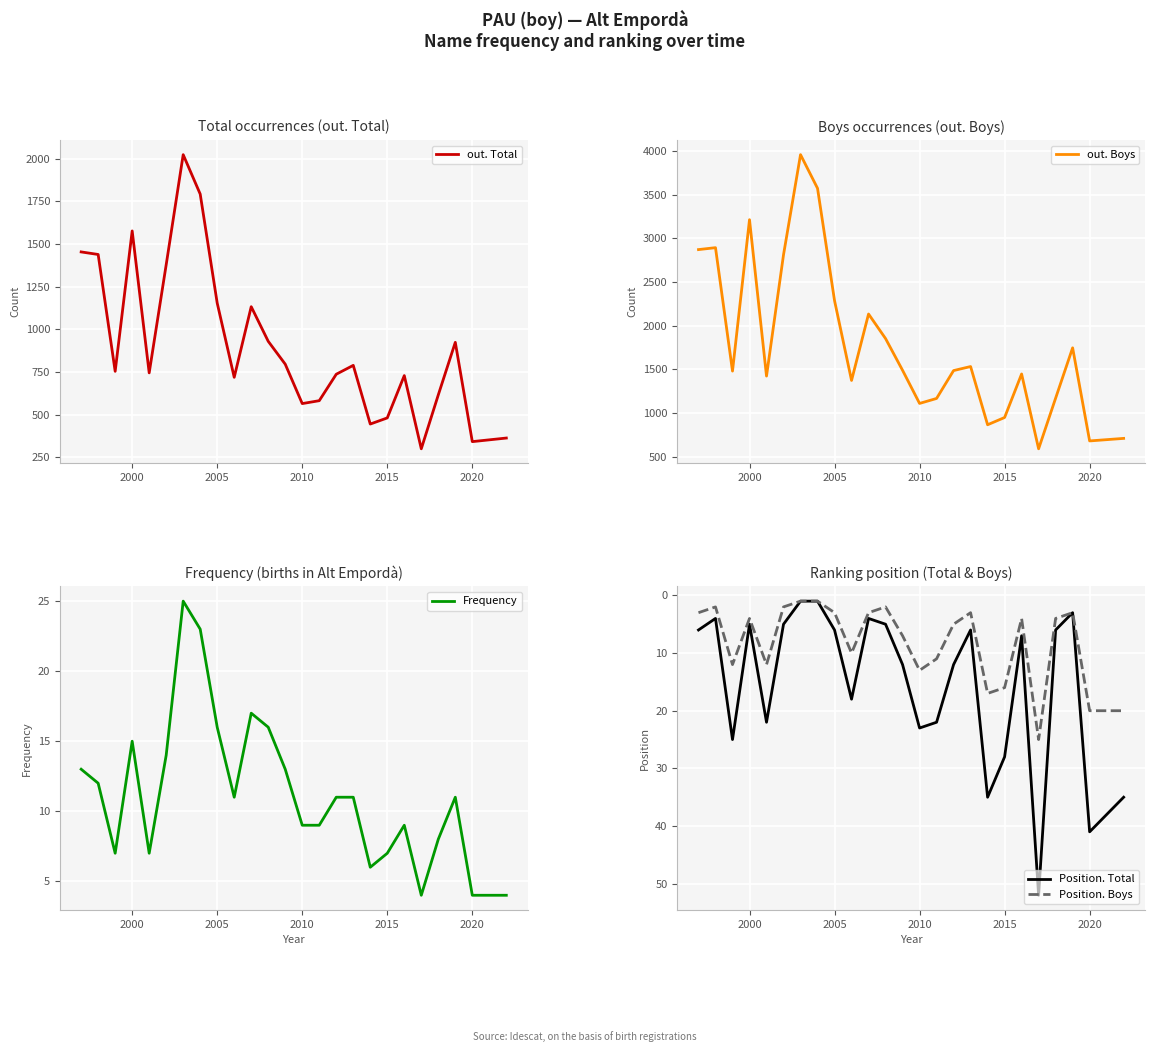

What is the average value of the Position. Boys series?

8